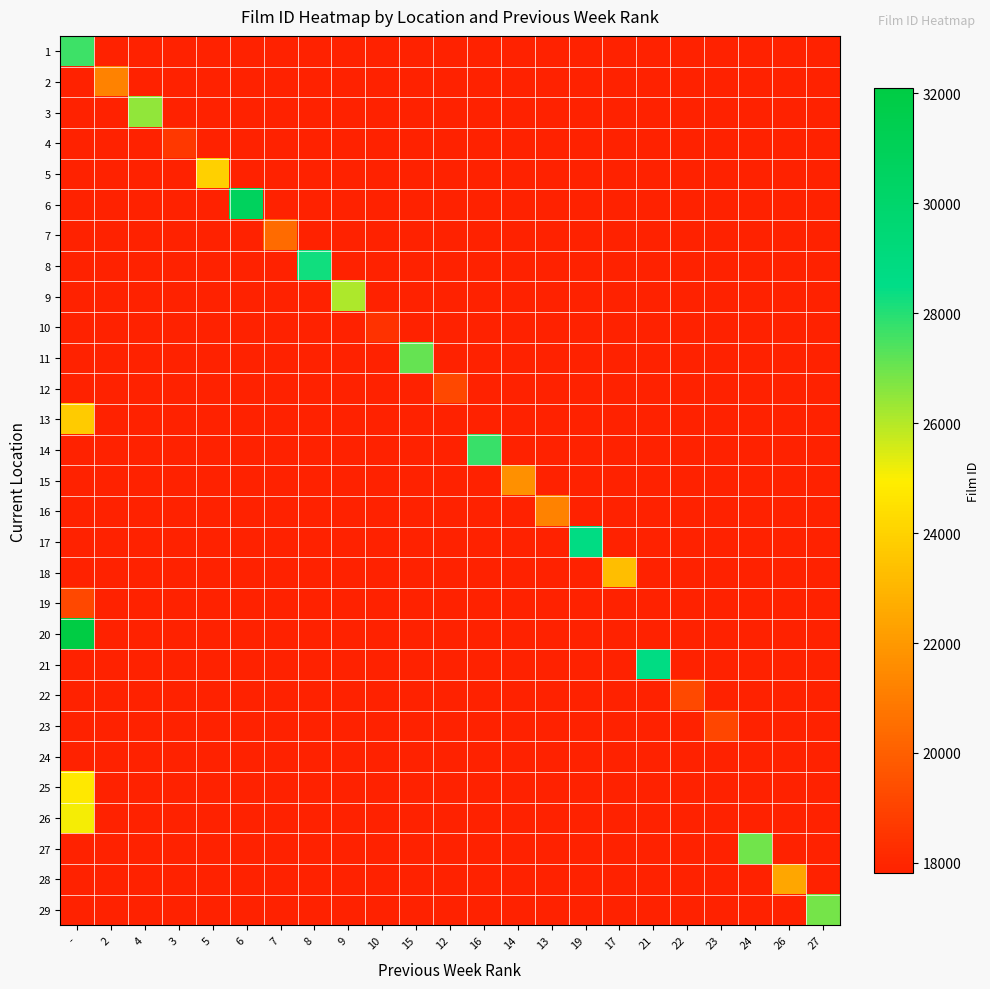

Rank the series by their maximum value, from lowest to highest.

24, 10, 4, 23, 19, 12, 22, 7, 16, 2, 15, 28, 18, 13, 5, 25, 26, 9, 3, 29, 27, 11, 1, 14, 8, 21, 17, 6, 20